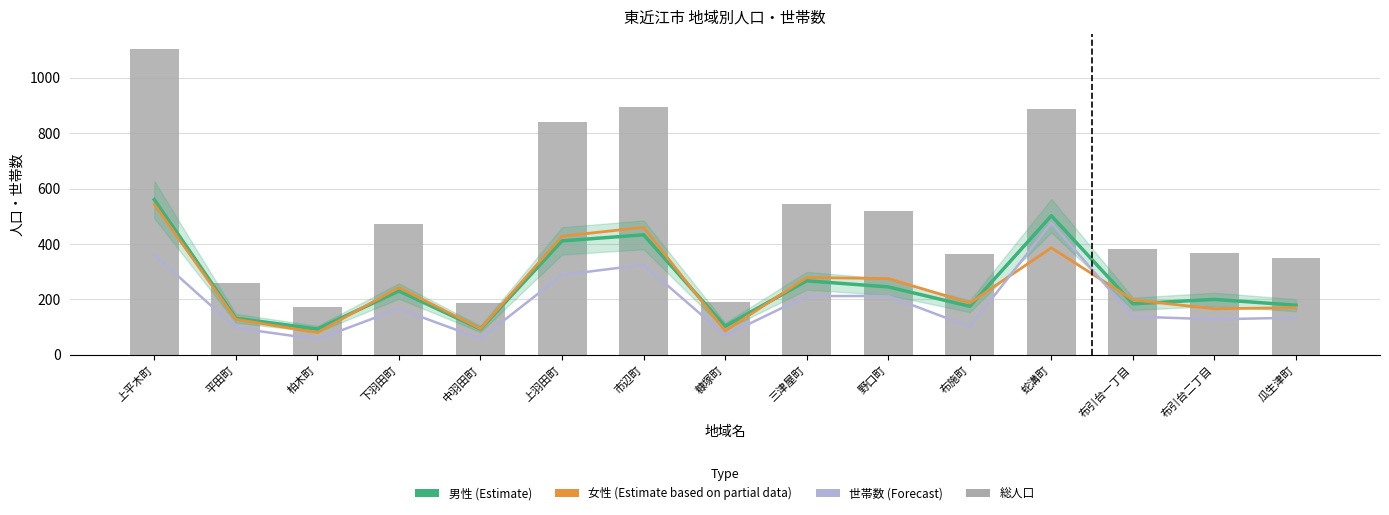

Which series has the largest total across all categories?

総人口